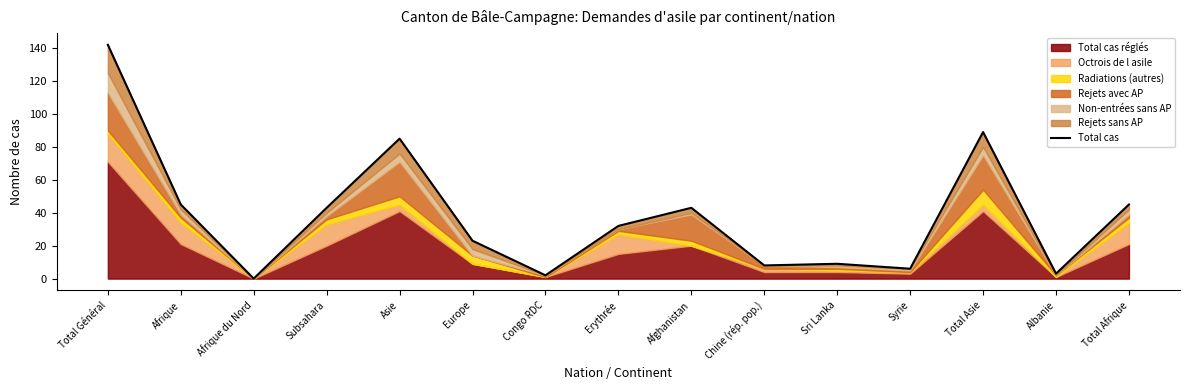

List the labels in order of value, smallest first.

Afrique du Nord, Congo RDC, Albanie, Syrie, Chine (rép. pop.), Sri Lanka, Europe, Erythrée, Subsahara, Afghanistan, Afrique, Total Afrique, Asie, Total Asie, Total Général